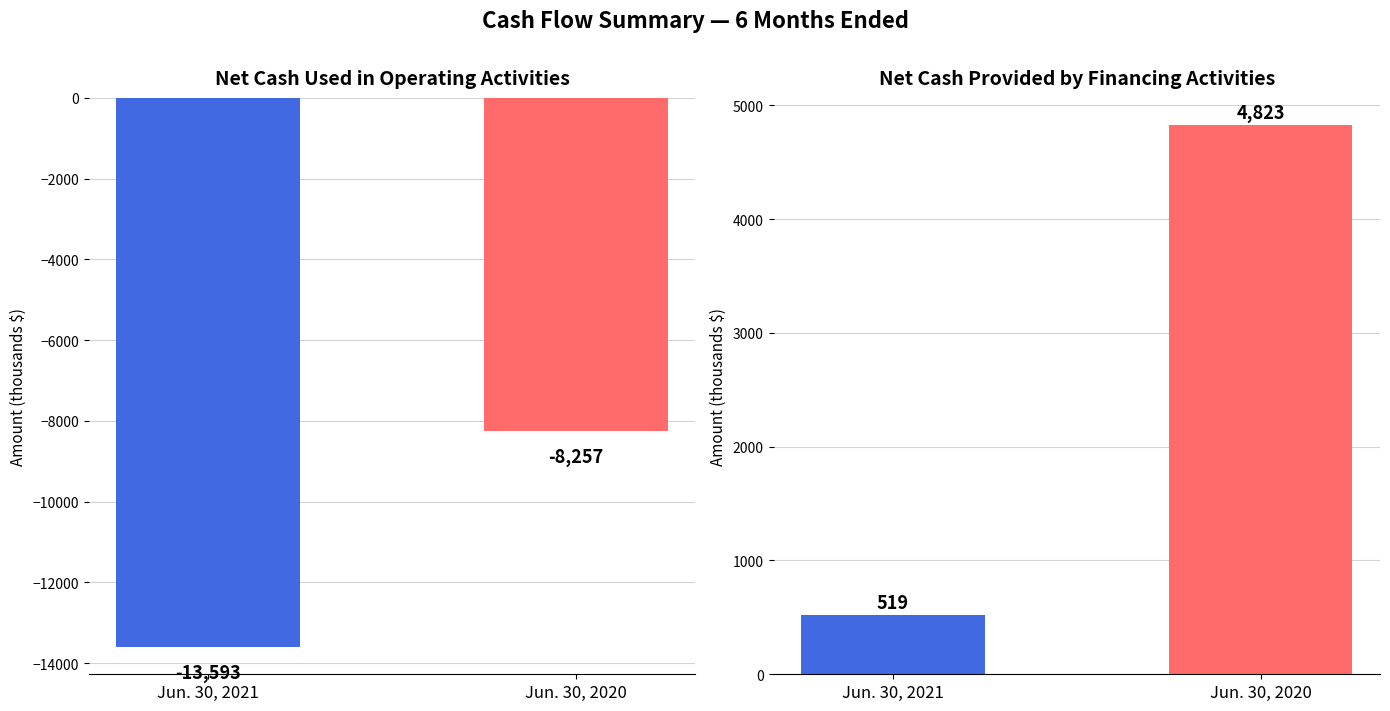

What is the sum of the Net cash provided by financing activities values at Jun. 30, 2020 and Jun. 30, 2021?

5342